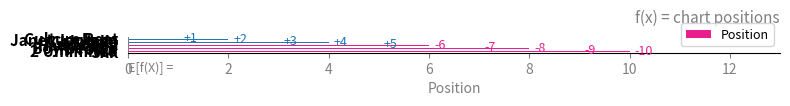

How many values are between 3 and 8?

6